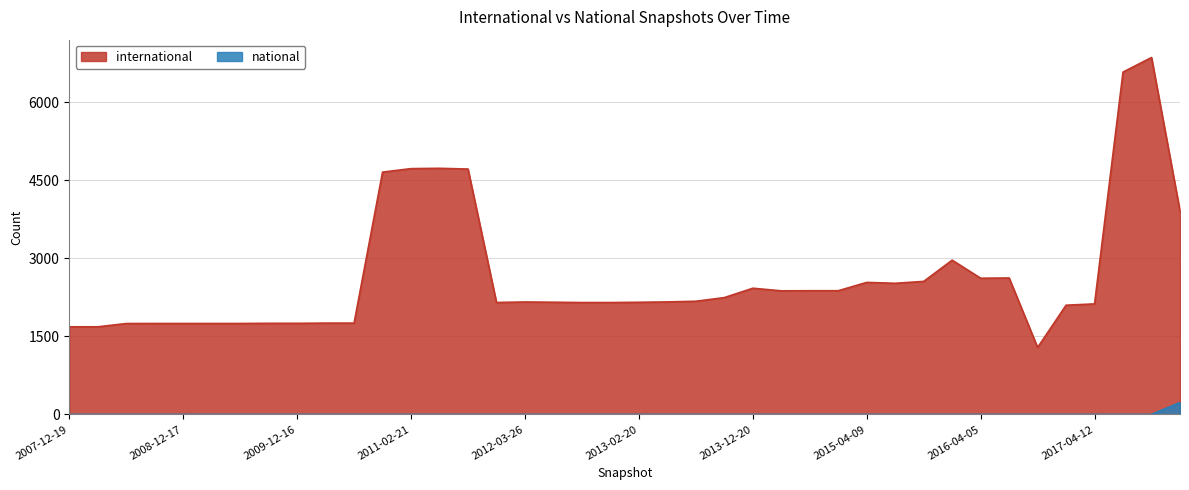

What is the average value of the national series?

7